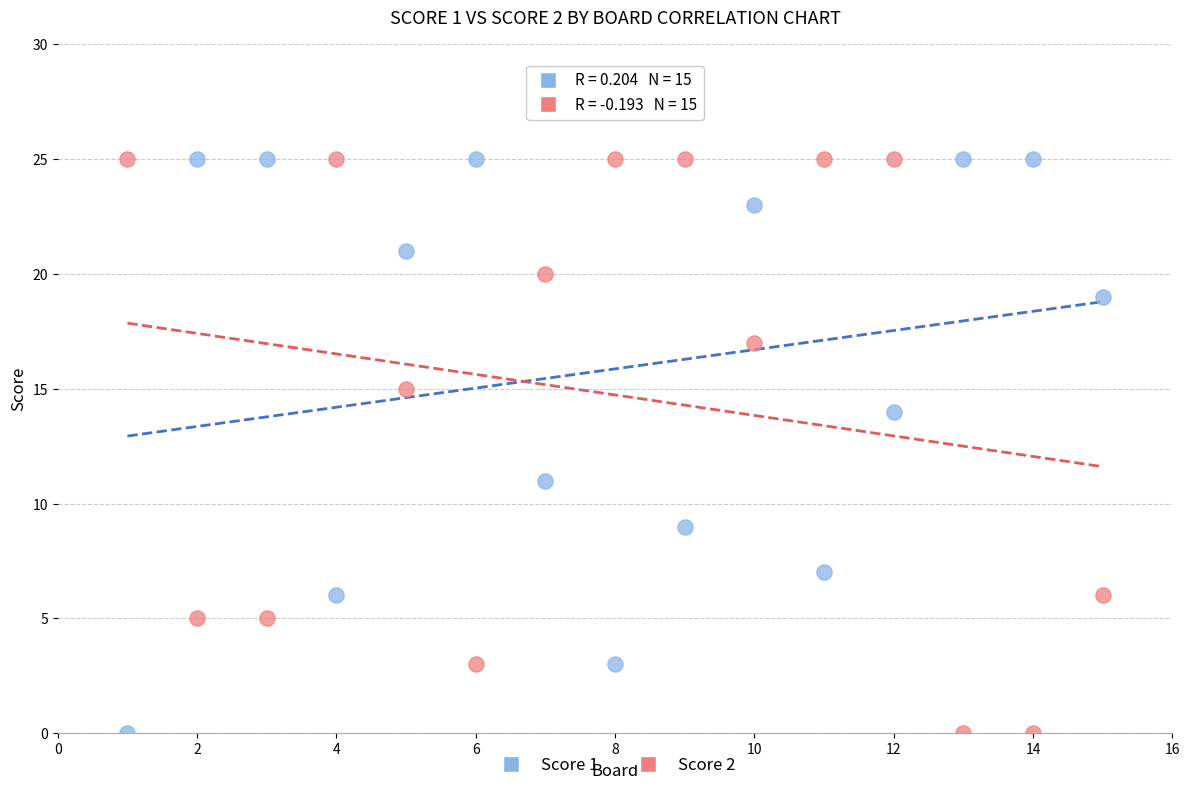

What is the X range (max minus min) for the scatter plot?

14